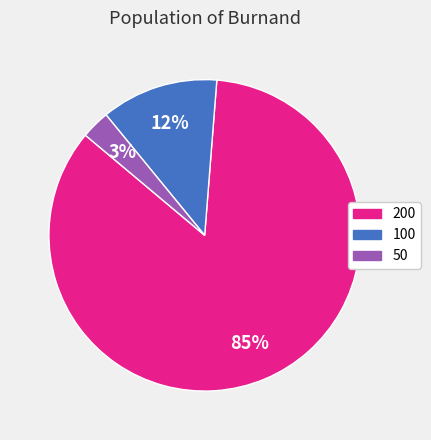

What percentage is the 200 slice, to the nearest percent?

85%